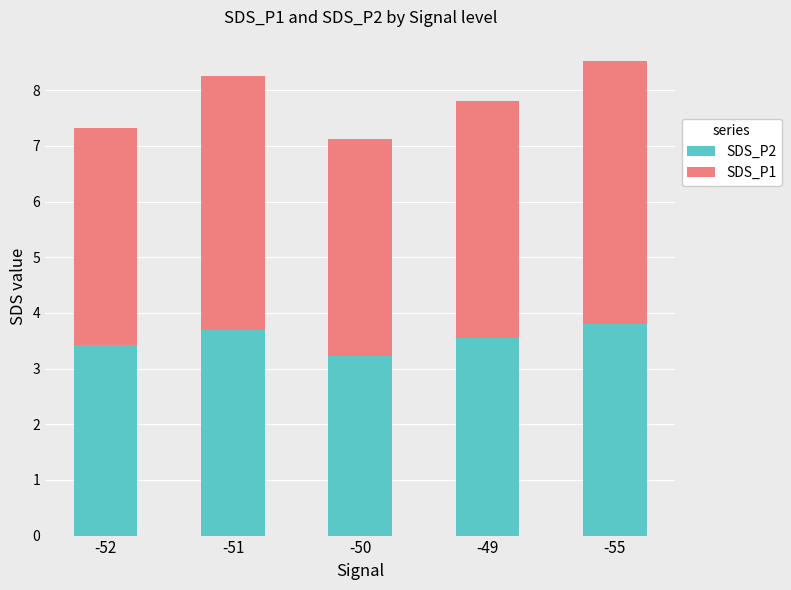

Which category has the lowest value in the SDS_P2 series?

-50